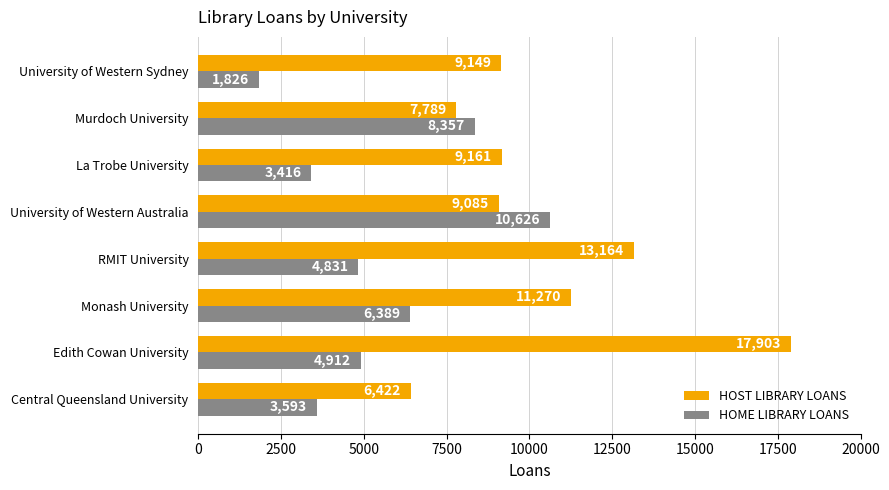

The HOST LIBRARY LOANS series shows 7618 at Edith Cowan University. True or false?

False